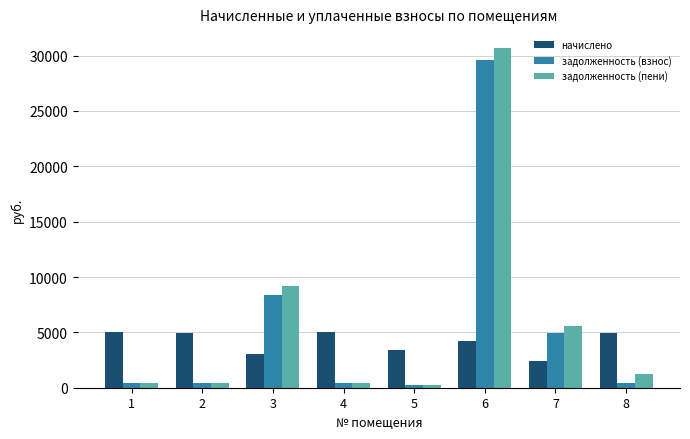

Are the bars horizontal?

No